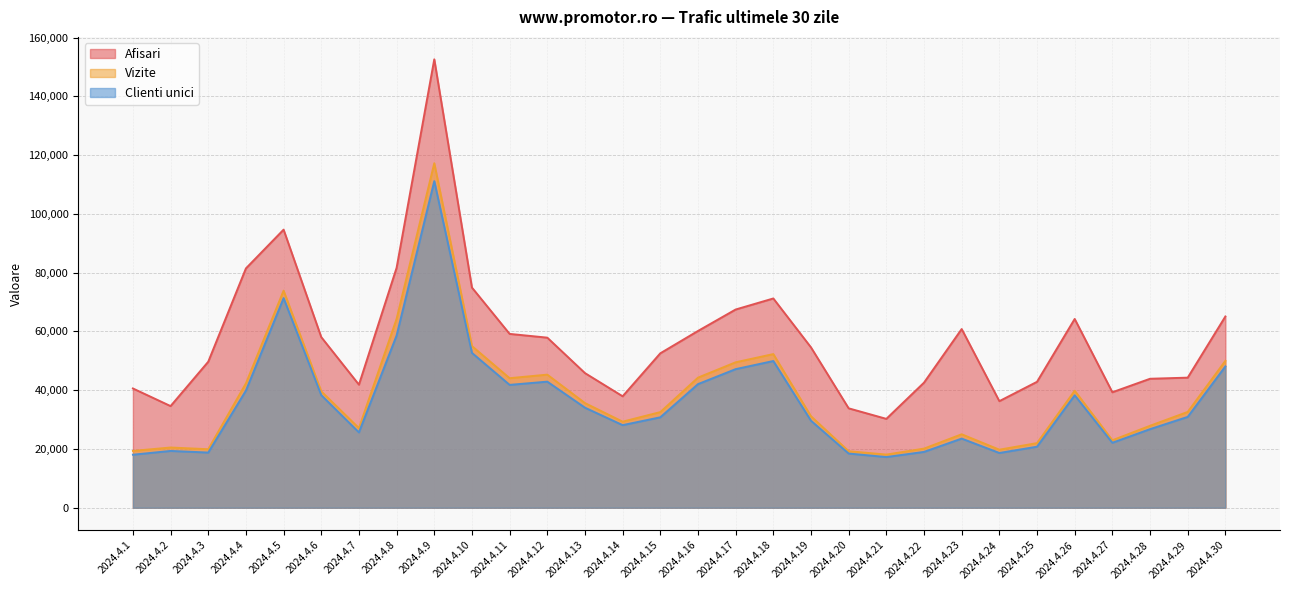

Is the value of Afisari at 2024.4.24 greater than the value of Clienti unici at 2024.4.26?

No